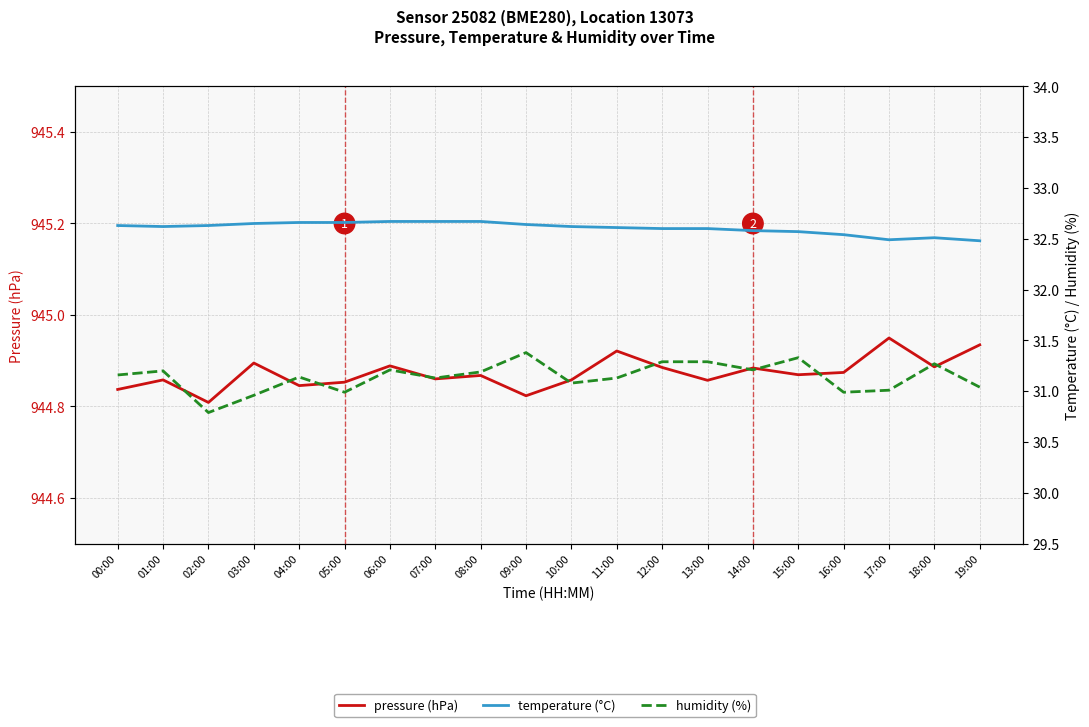

The value of temperature (°C) at 15:00 is 32.6. True or false?

True